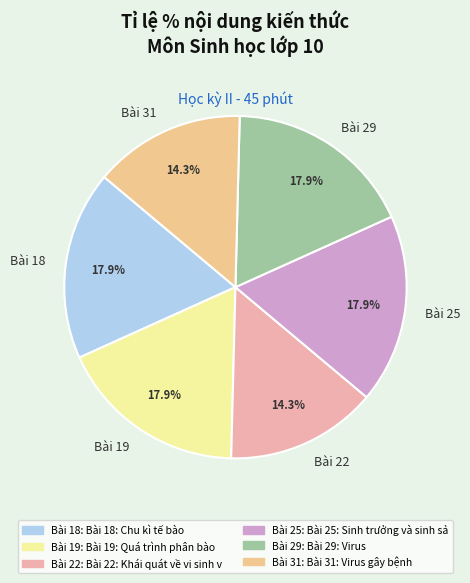

What percentage do Bài 22 and Bài 18 together represent?

32.1%